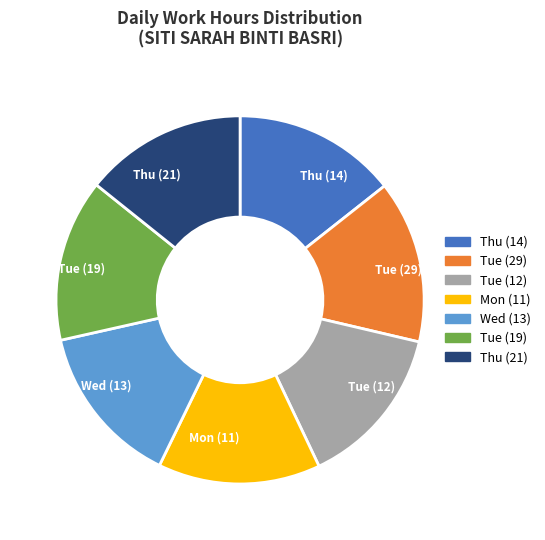

True or false: Wed (13) accounts for 24% of the total.

False